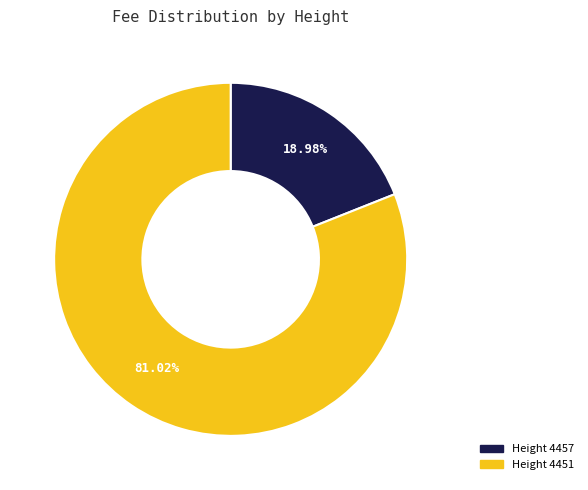

Does any single category account for the majority?

Yes